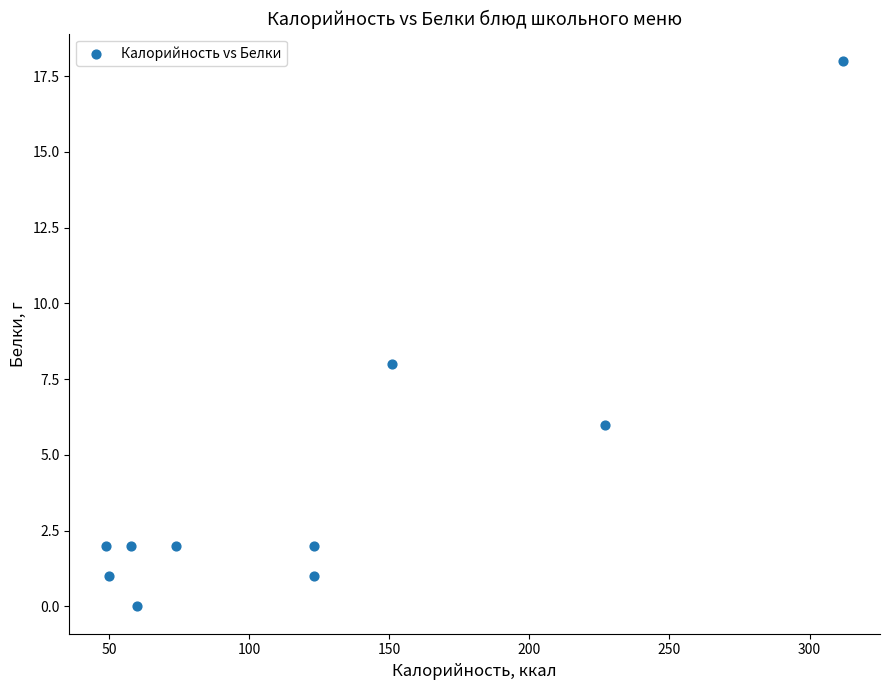

What is the range of Y values (max minus min)?

18